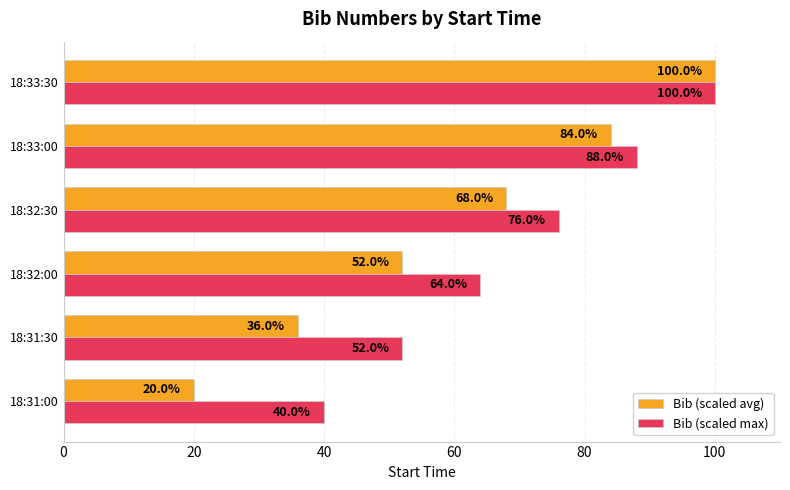

Read the Bib (scaled max) value at 18:33:00, to the nearest 10.

90